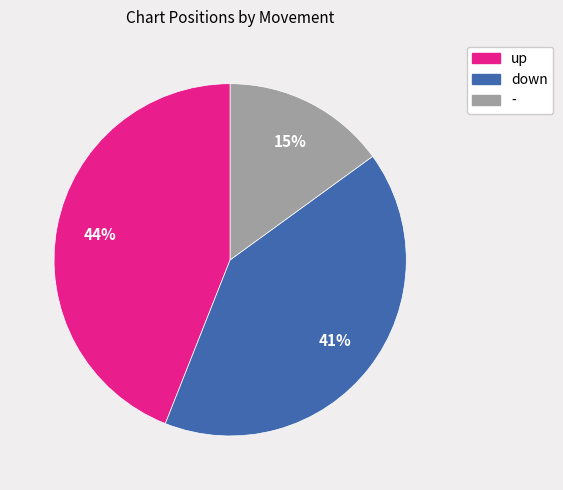

Rank the categories by value from highest to lowest.

up, down, -